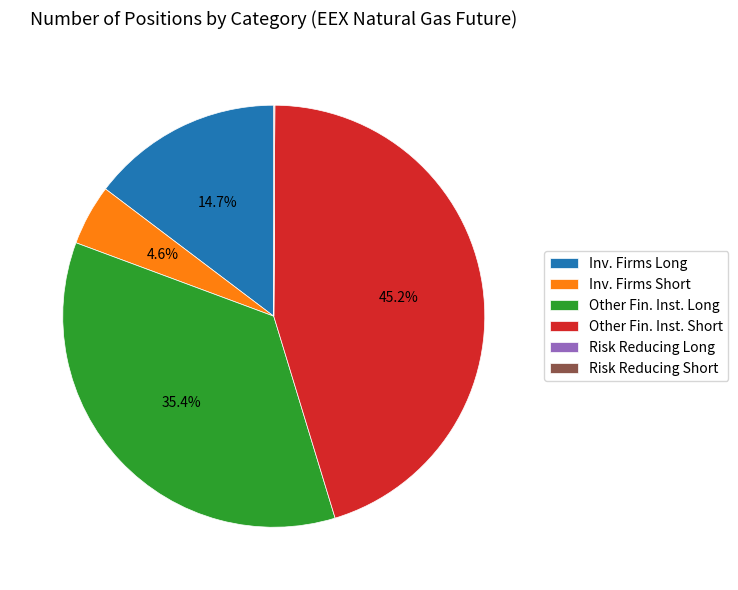

What is the ratio of the value at Inv. Firms Short to the value at Inv. Firms Long?

0.3